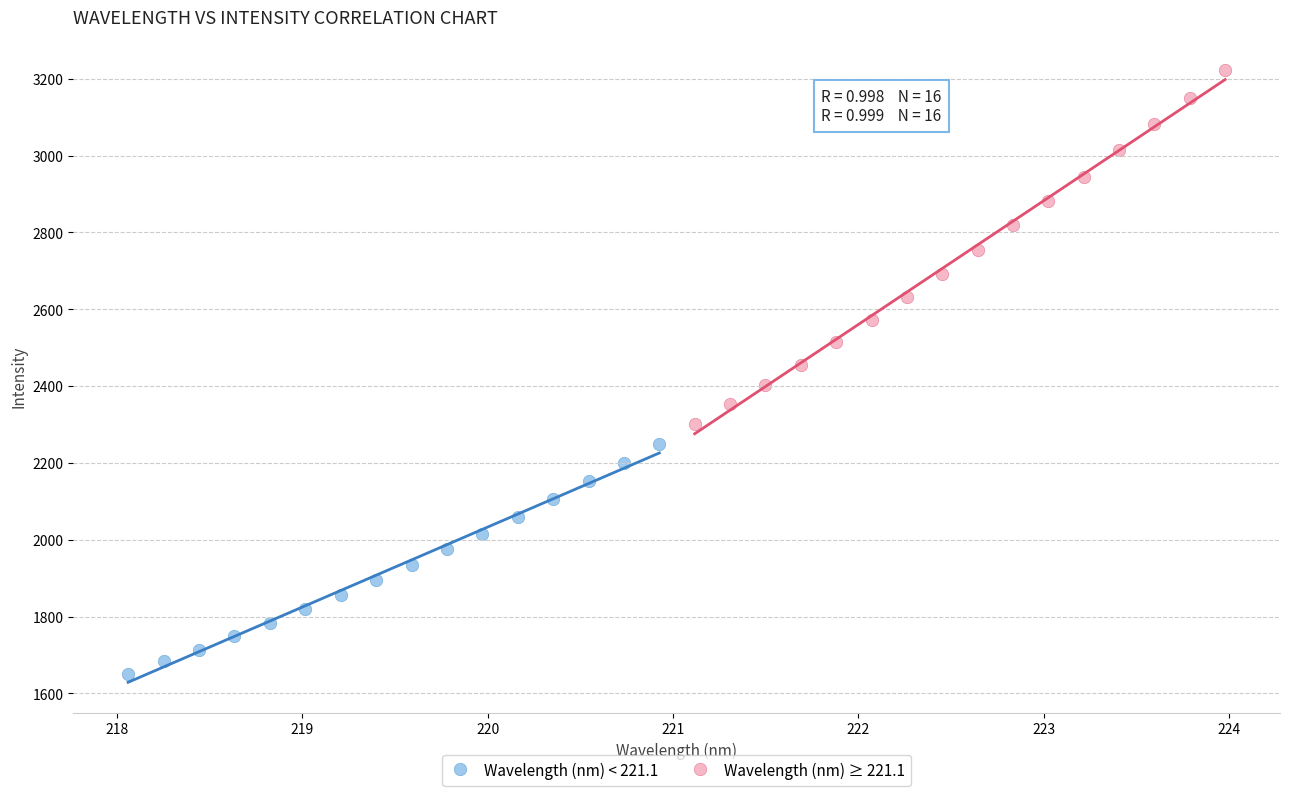

Which series contains the highest Y value?

Wavelength (nm) ≥ 221.1